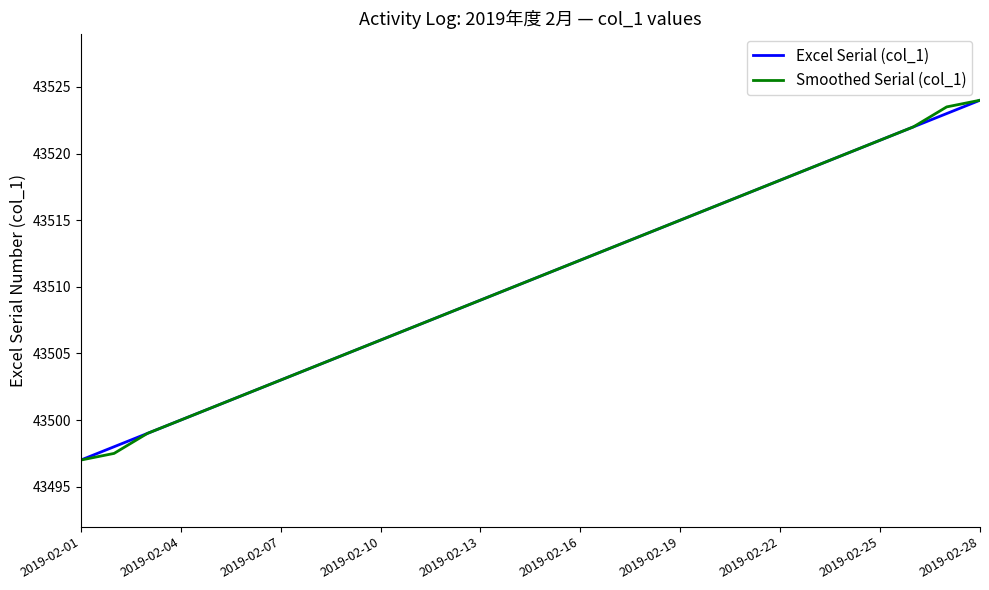

Reading left to right, what are all the values shown in this chart?

Excel Serial (col_1): 43497.0	43498.0	43499.0	43500.0	43501.0	43502.0	43503.0	43504.0	43505.0	43506.0	43507.0	43508.0	43509.0	43510.0	43511.0	43512.0	43513.0	43514.0	43515.0	43516.0	43517.0	43518.0	43519.0	43520.0	43521.0	43522.0	43523.0	43524.0
Smoothed Serial (col_1): 43497.0	43497.5	43499.0	43500.0	43501.0	43502.0	43503.0	43504.0	43505.0	43506.0	43507.0	43508.0	43509.0	43510.0	43511.0	43512.0	43513.0	43514.0	43515.0	43516.0	43517.0	43518.0	43519.0	43520.0	43521.0	43522.0	43523.5	43524.0